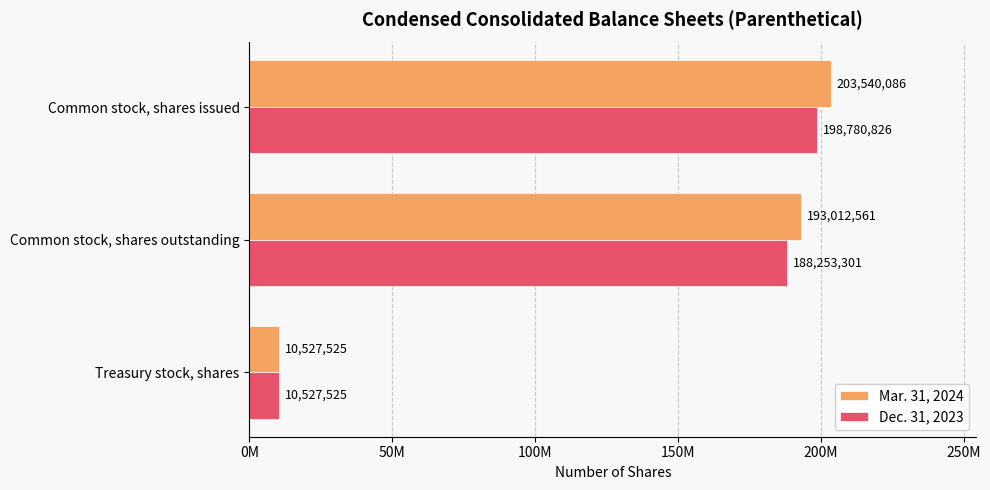

What are all the series names shown in the legend?

Mar. 31, 2024, Dec. 31, 2023